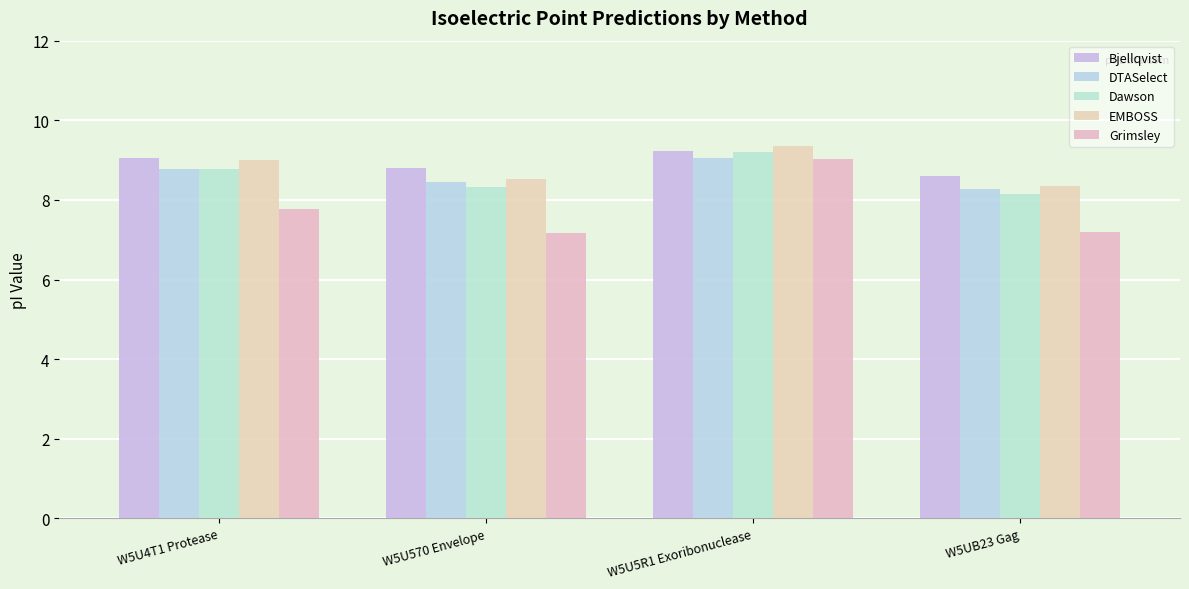

At which label does Bjellqvist first exceed 9?

W5U4T1 Protease